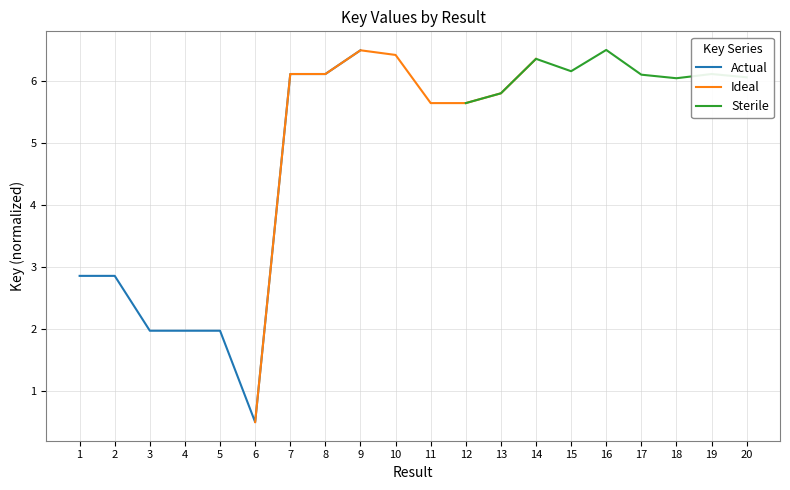

Is it true that Actual equals 0.3 at 6?

False